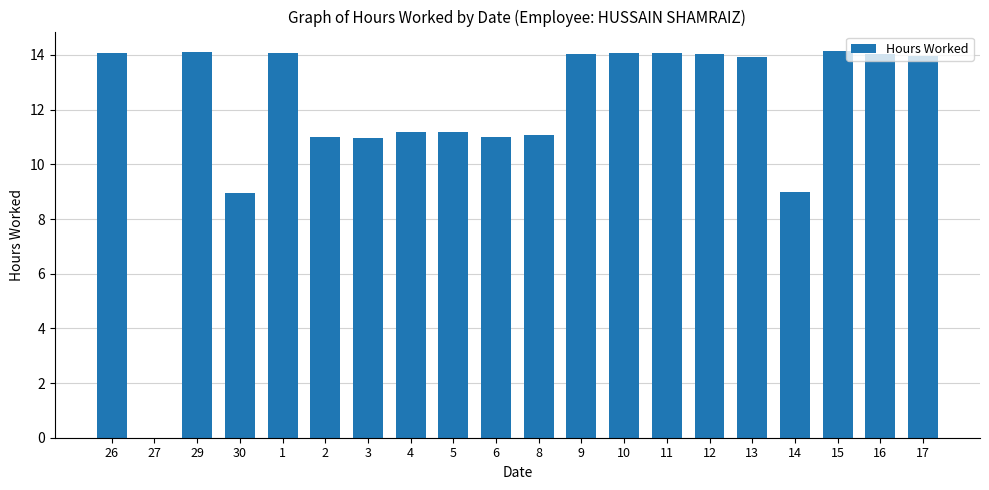

What is the average value?

11.9